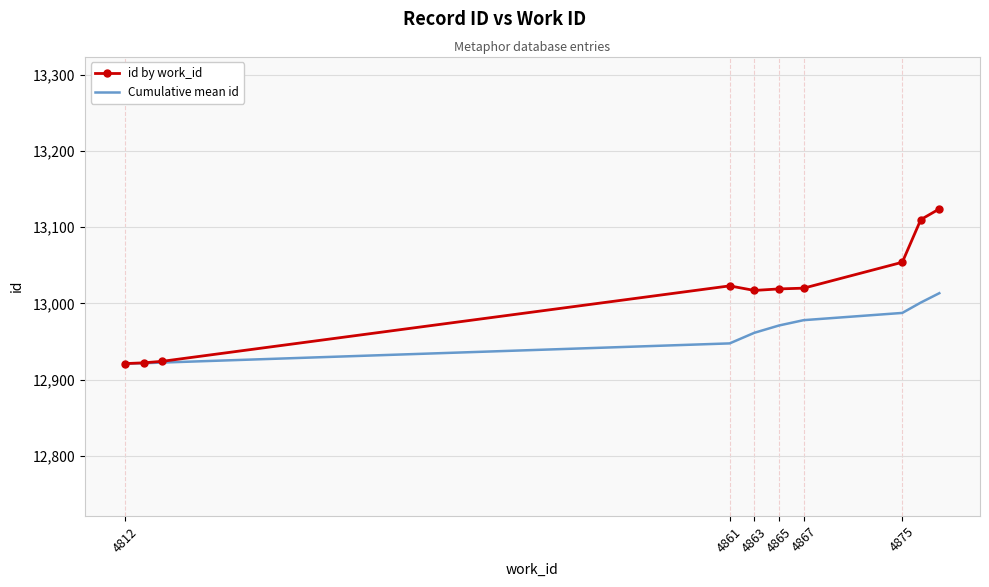

Is this an area chart (filled region under the line)?

No